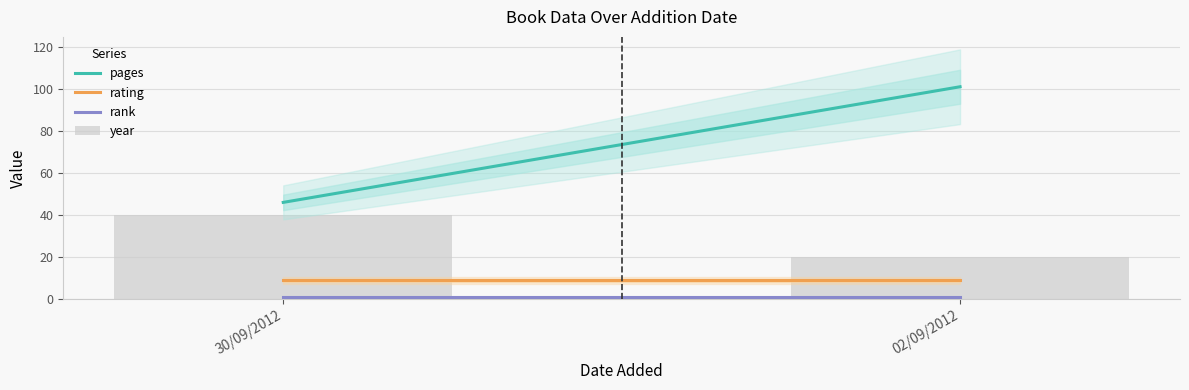

What is the smallest value displayed?

20